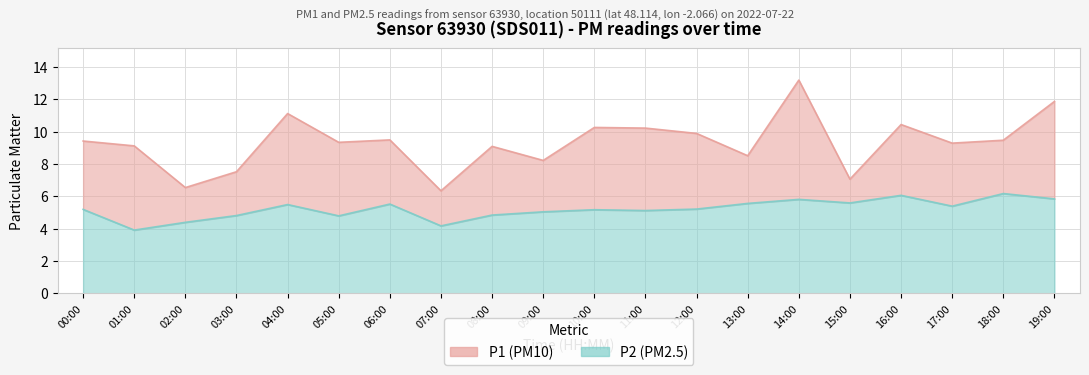

Which has a higher value, 02:00 or 06:00?

06:00